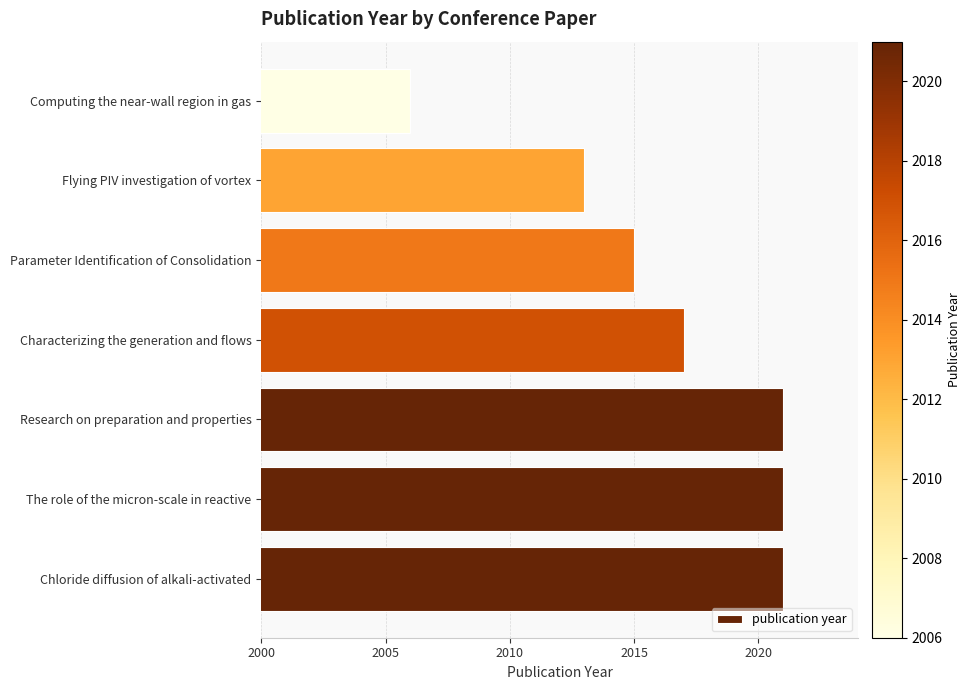

Reading bottom to top, what are all the values shown in this chart?

2021	2021	2021	2017	2015	2013	2006